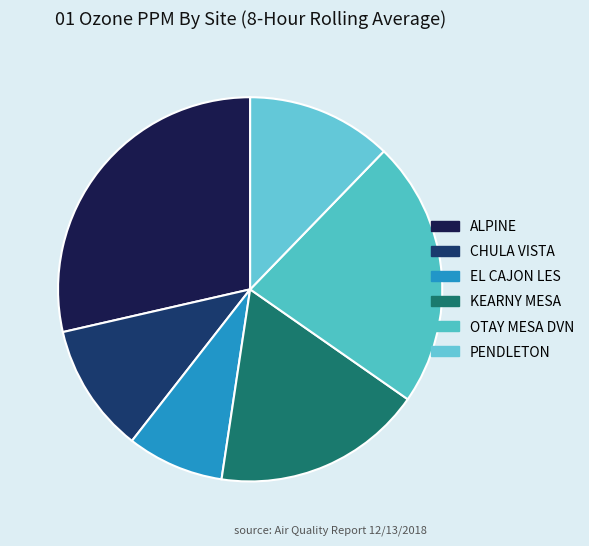

What percentage is the PENDLETON slice, to the nearest percent?

12%